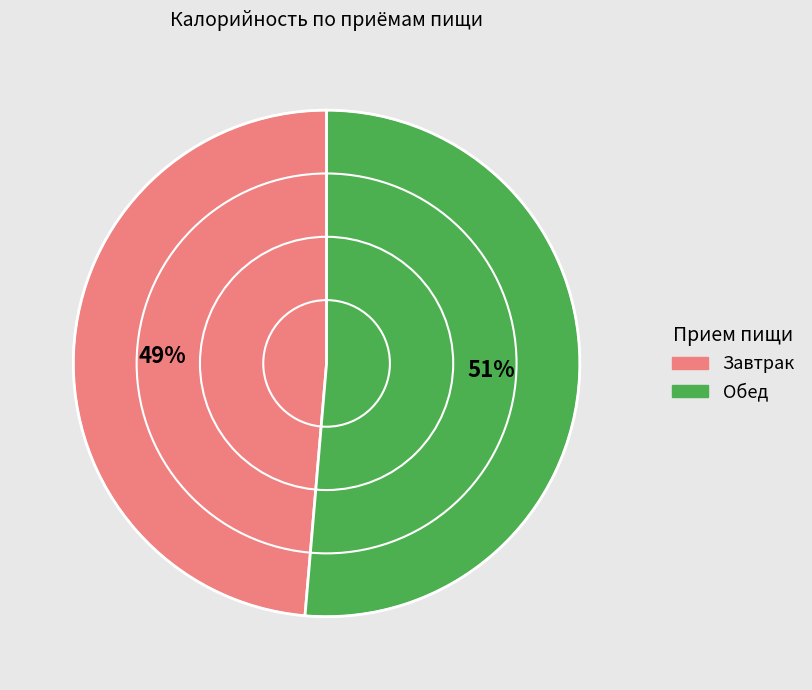

Count the number of slices in the pie.

2